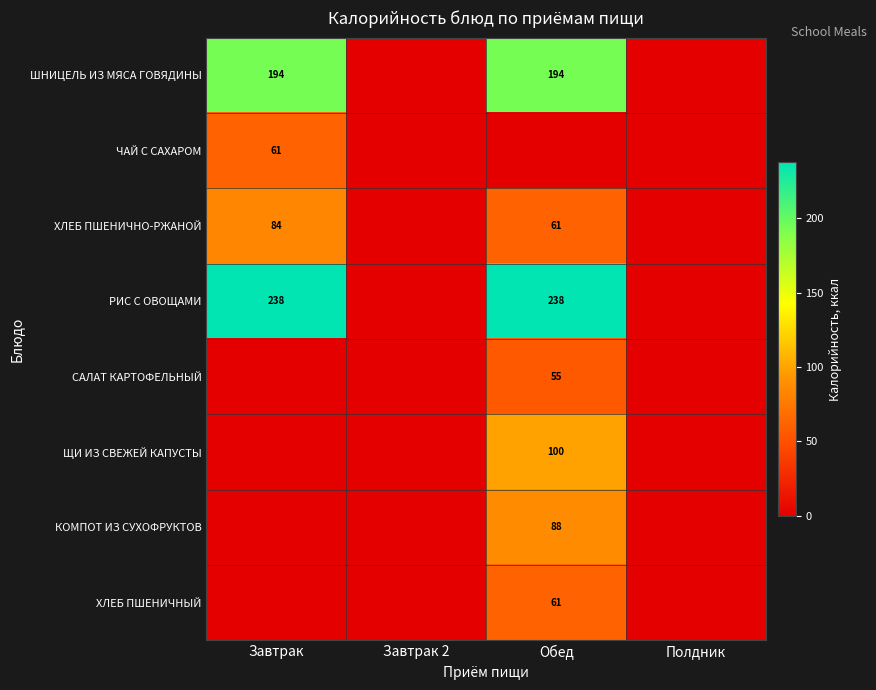

The РИС С ОВОЩАМИ series shows 103 at Завтрак. True or false?

False